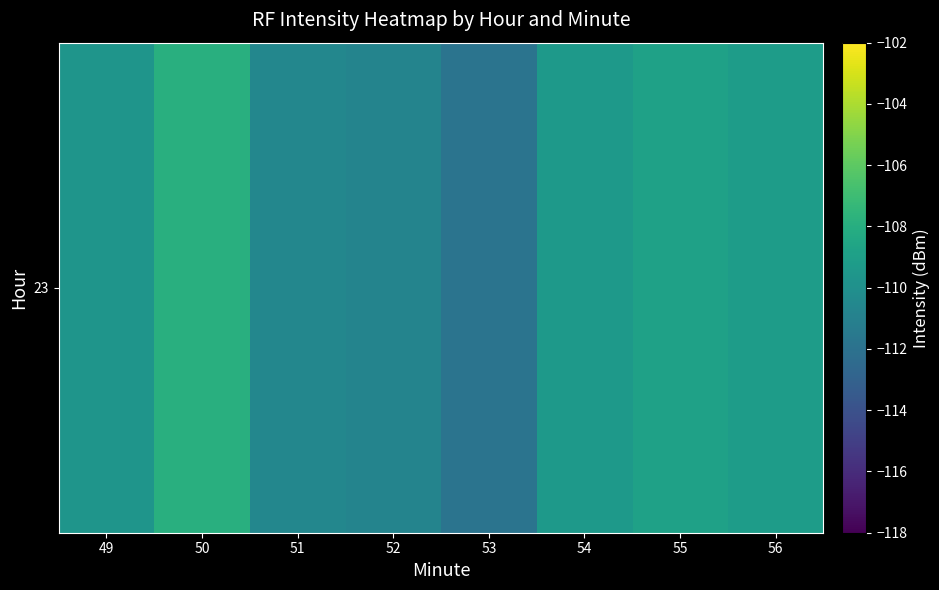

Which category has the highest value across all series?

50